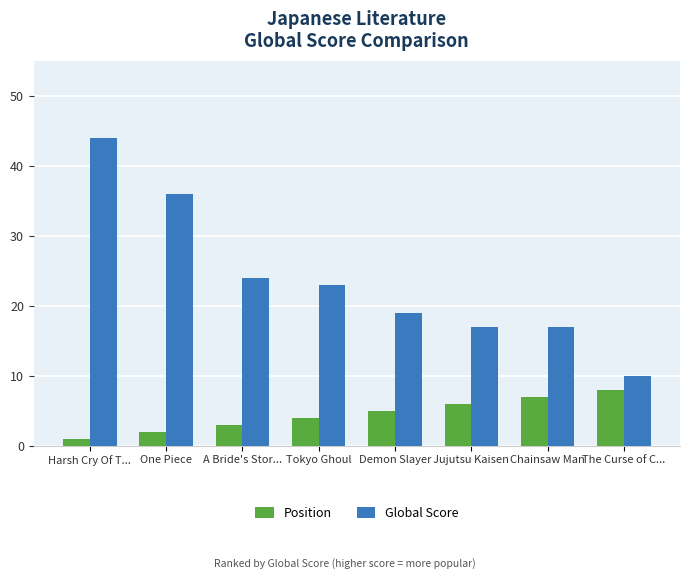

Where does the Global Score series first go above 23?

Harsh Cry Of T...